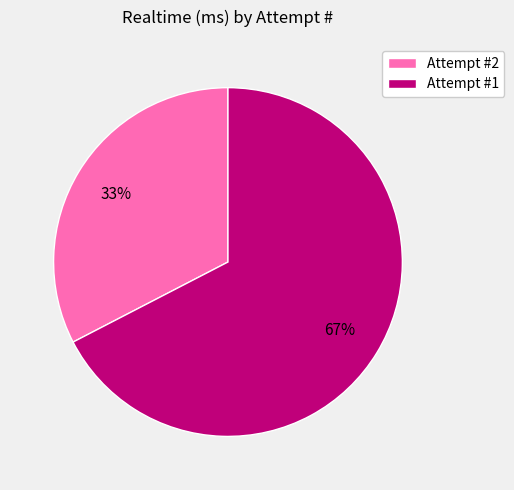

Is the sum of Attempt #2 and Attempt #1 greater than half?

Yes